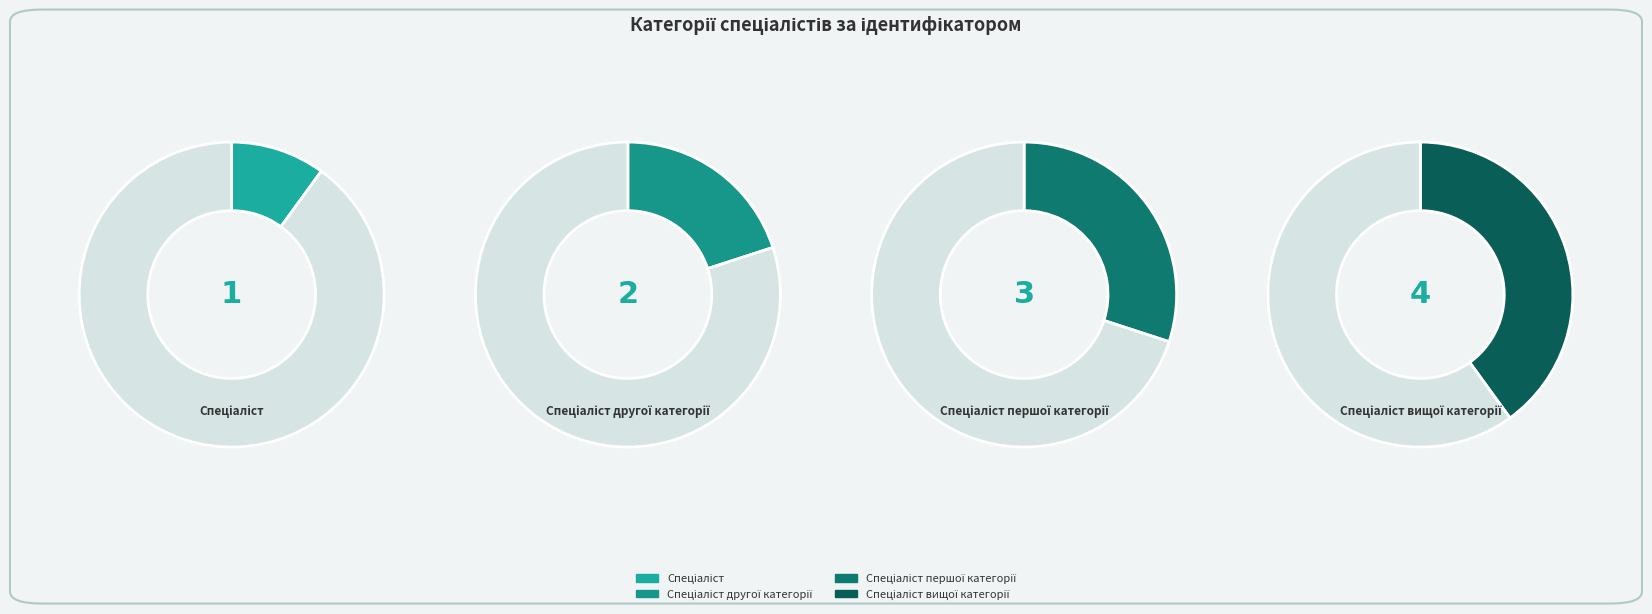

What percentage do Спеціаліст and Спеціаліст другої категорії together represent?

30.0%